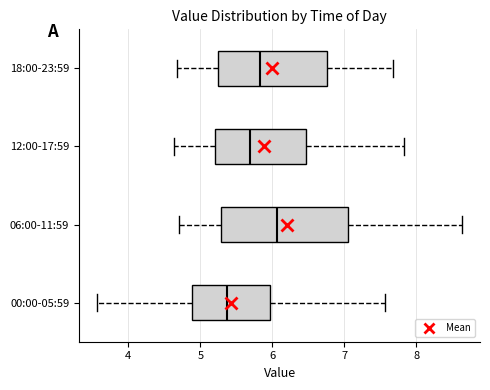

Comparing the boxes themselves (not the whiskers), which one is the widest?

06:00-11:59